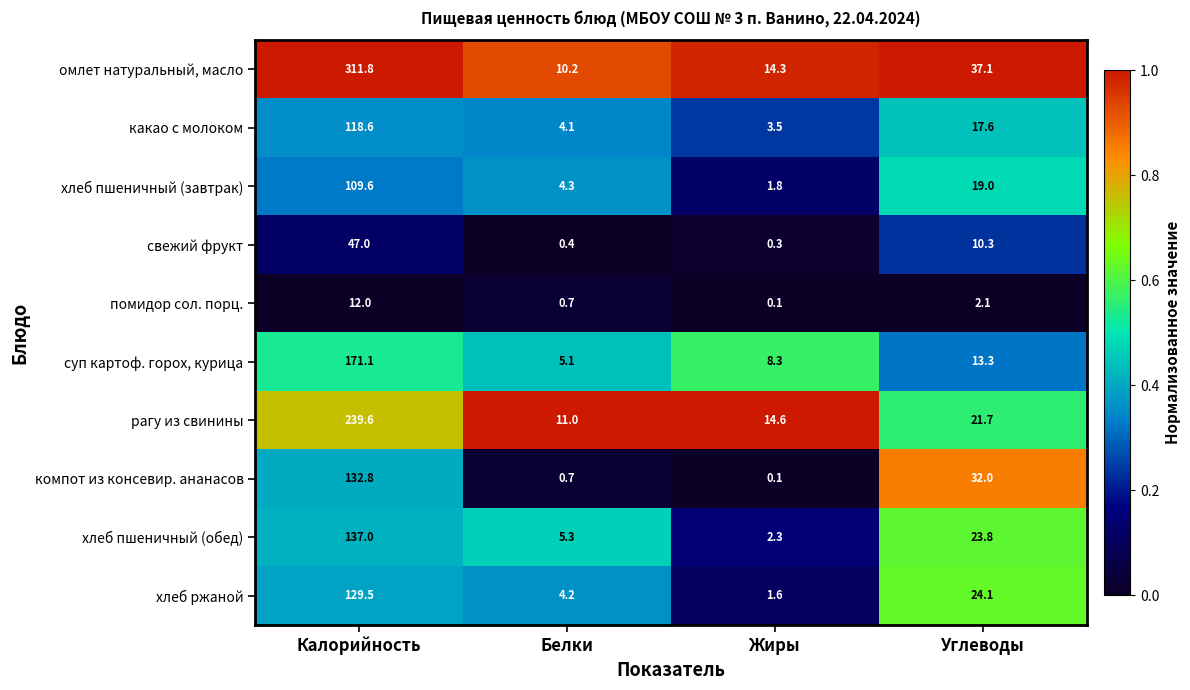

At Калорийность, list the series in order from smallest to largest.

помидор сол. порц., свежий фрукт, хлеб пшеничный (завтрак), какао с молоком, хлеб ржаной, компот из консевир. ананасов, хлеб пшеничный (обед), суп картоф. горох, курица, рагу из свинины, омлет натуральный, масло